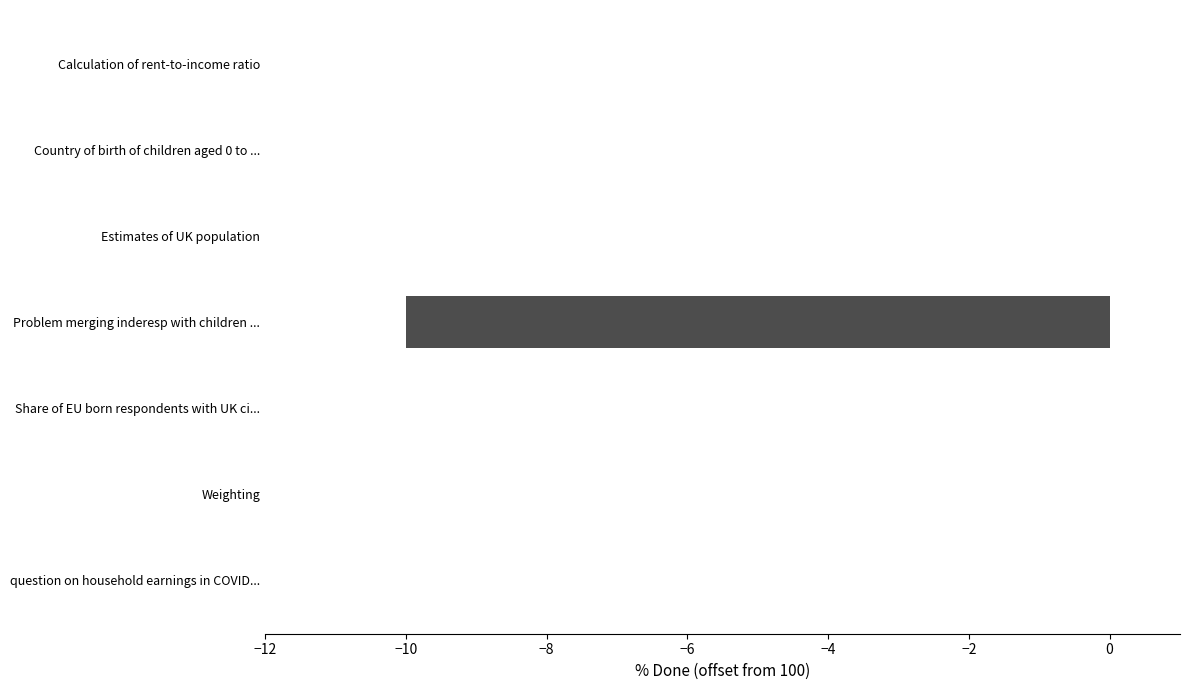

How many series are shown in this chart?

1